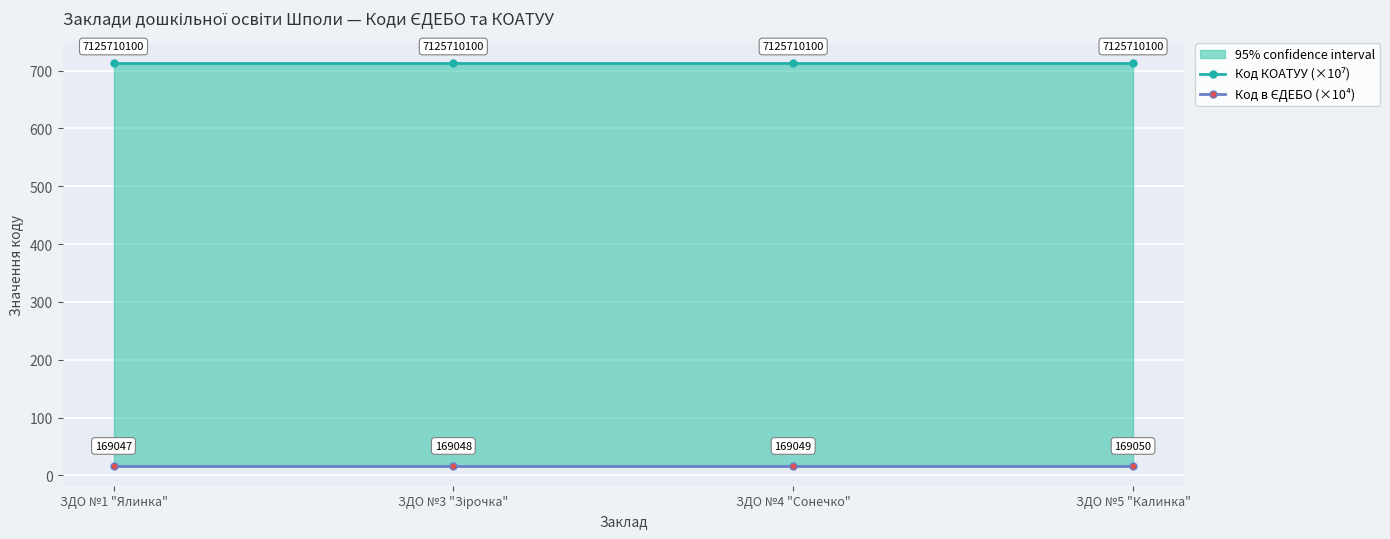

What is the total value across all series at ЗДО №4 "Сонечко"?

729.5